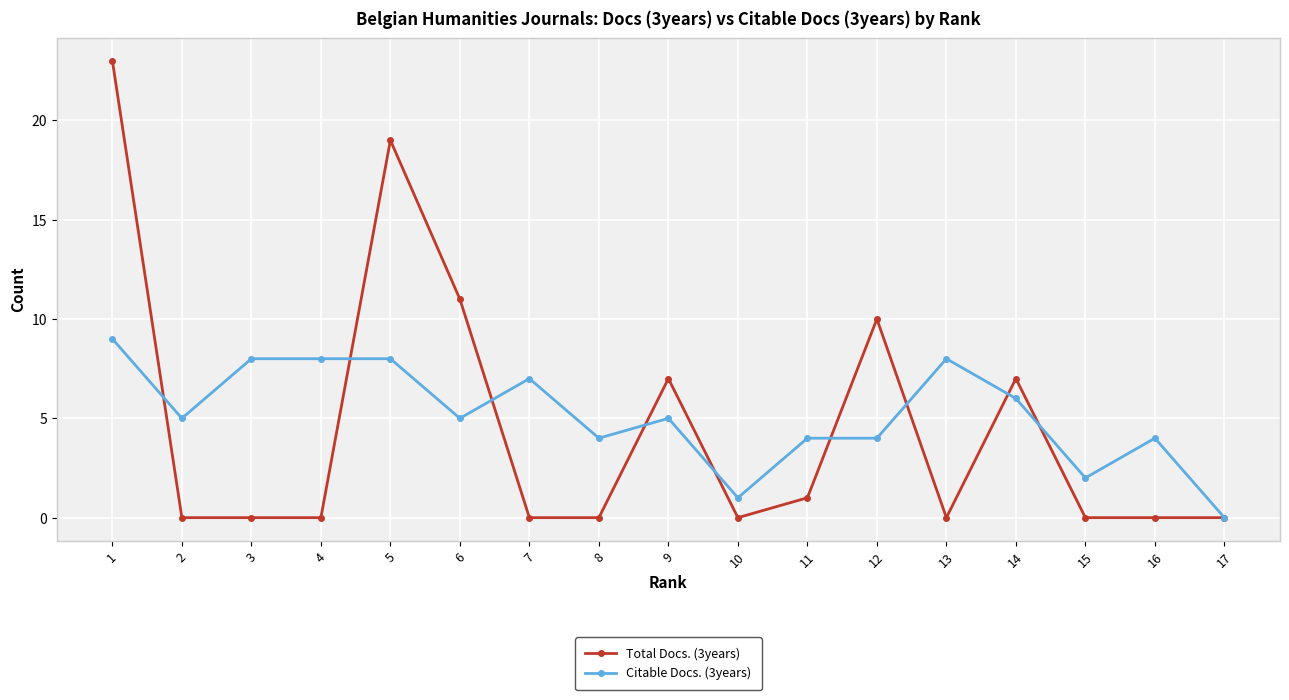

What is the difference between the Total Docs. (3years) values at 2 and 14?

7